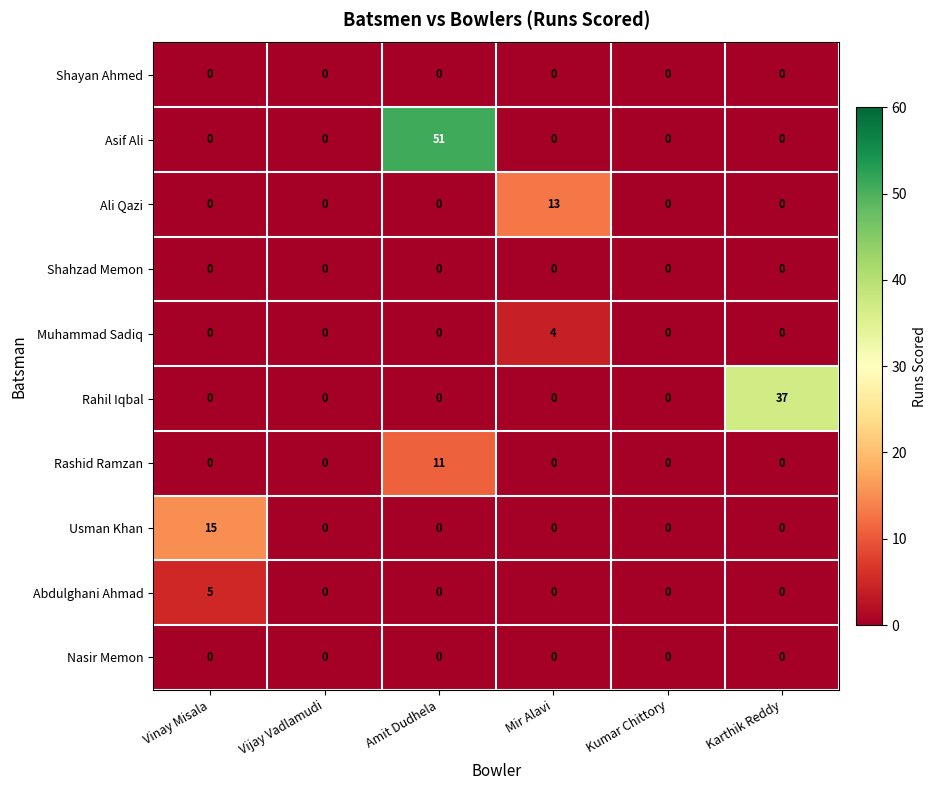

Is it true that Abdulghani Ahmad equals -3 at Karthik Reddy?

False